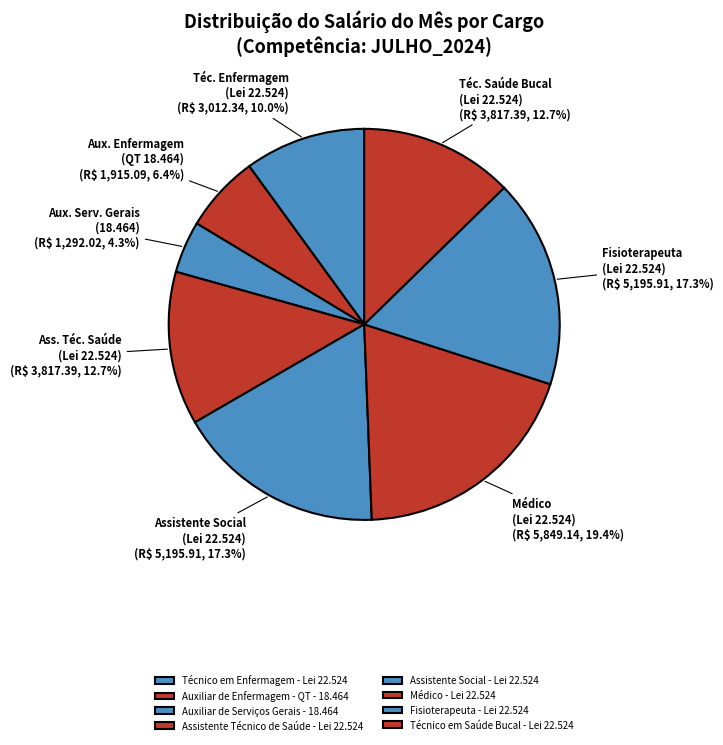

What percentage do Técnico em Enfermagem - Lei 22.524 and Fisioterapeuta - Lei 22.524 together represent?

27.3%